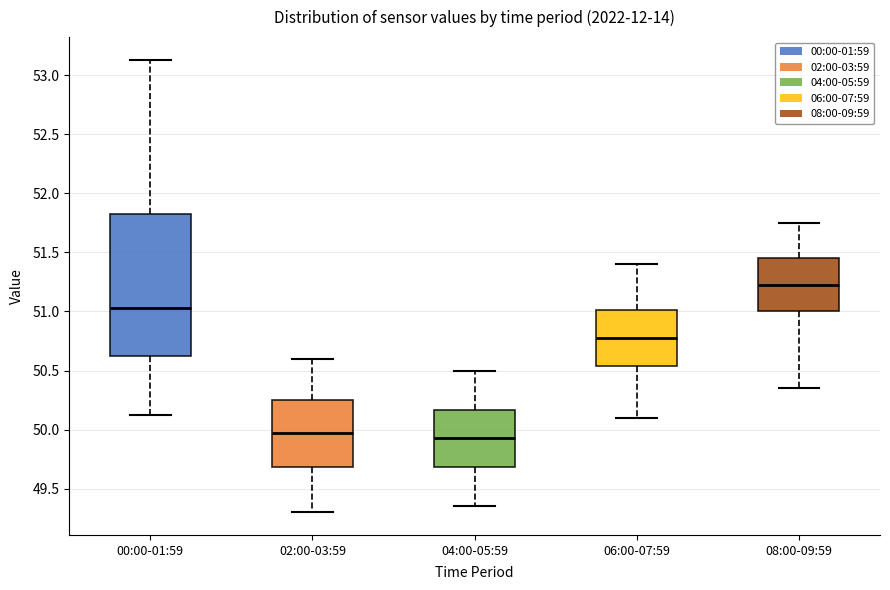

Reading left to right, read every box against the y-axis: the position of its median line, the range the box covers, and the ends of its whiskers. The values are not printed on the chart, so give them approximately, as read against the axis.

00:00-01:59: median 51.05, box 50.60 to 51.85, whiskers 50.10 to 53.15
02:00-03:59: median 50.00, box 49.70 to 50.25, whiskers 49.30 to 50.60
04:00-05:59: median 49.95, box 49.70 to 50.15, whiskers 49.35 to 50.50
06:00-07:59: median 50.80, box 50.55 to 51.00, whiskers 50.10 to 51.40
08:00-09:59: median 51.25, box 51.00 to 51.45, whiskers 50.35 to 51.75